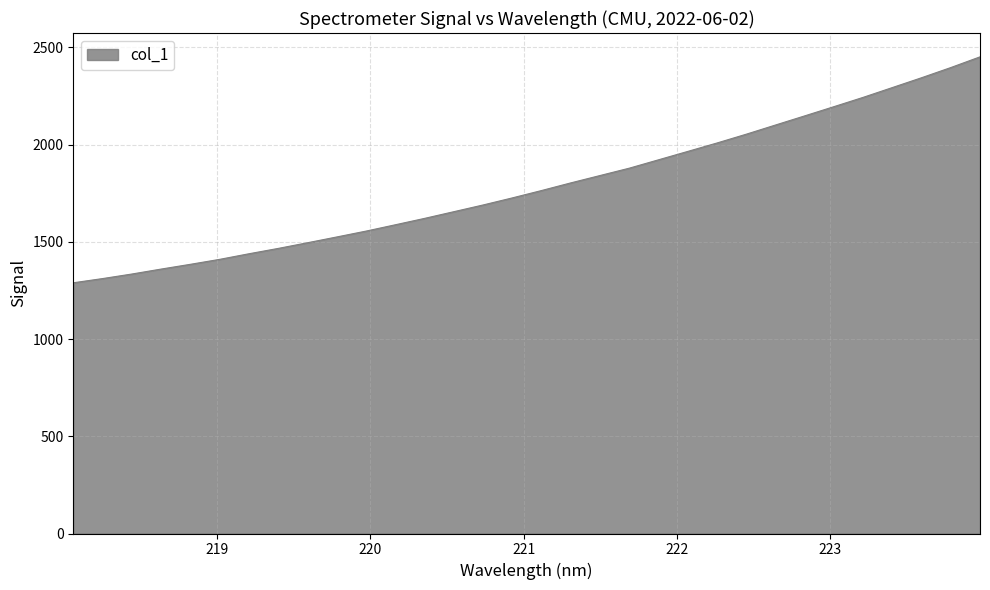

What is the greatest value displayed?

2451.5